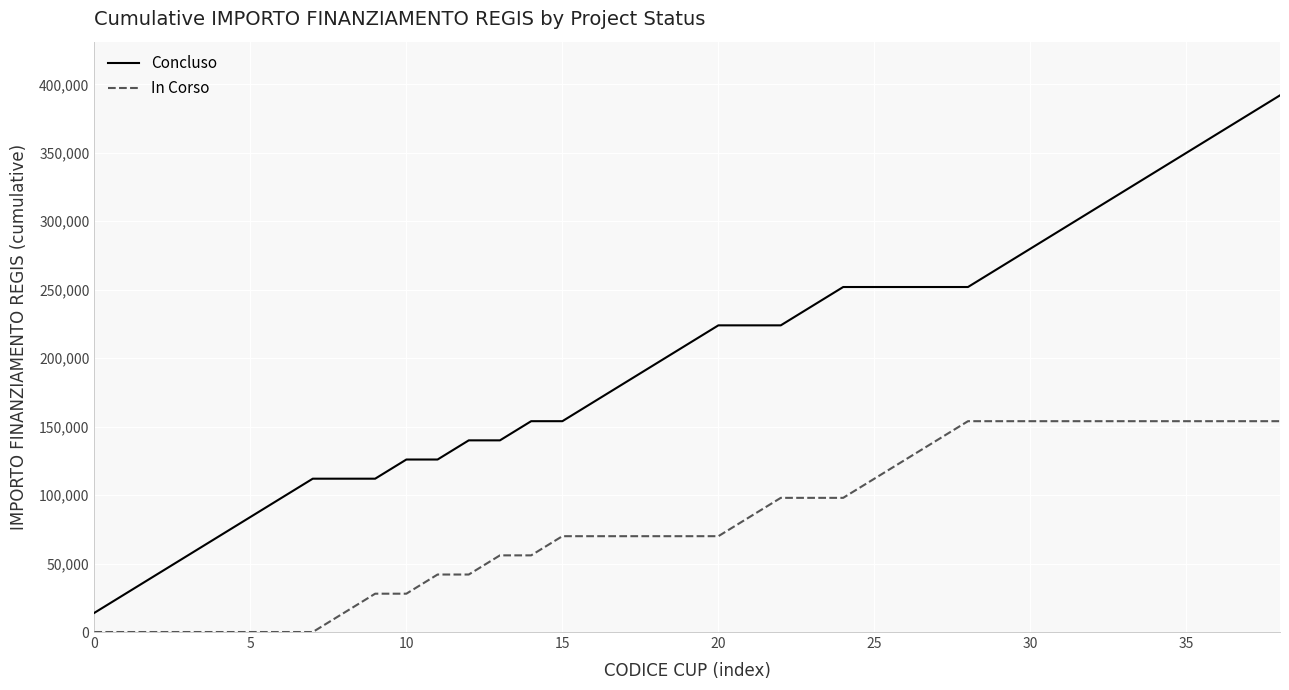

What is the difference between the maximum and minimum values in the Concluso series?

378000